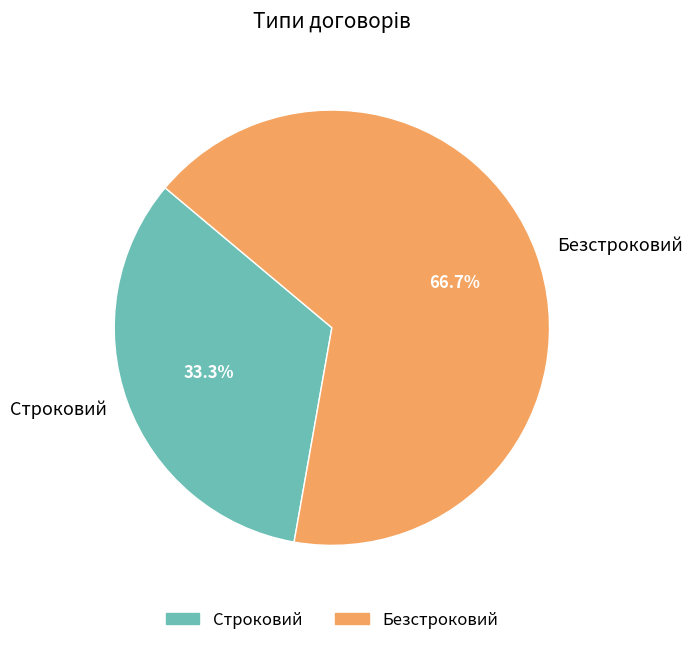

Count the number of slices in the pie.

2